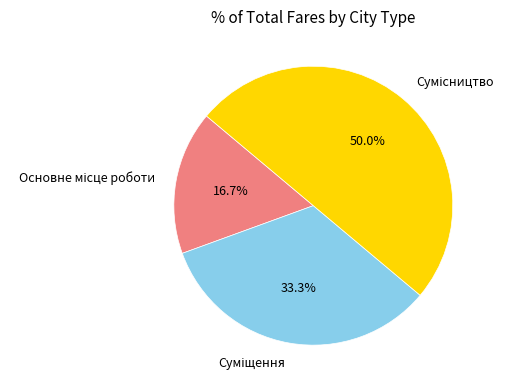

To the nearest percent, what is the average slice percentage?

33%